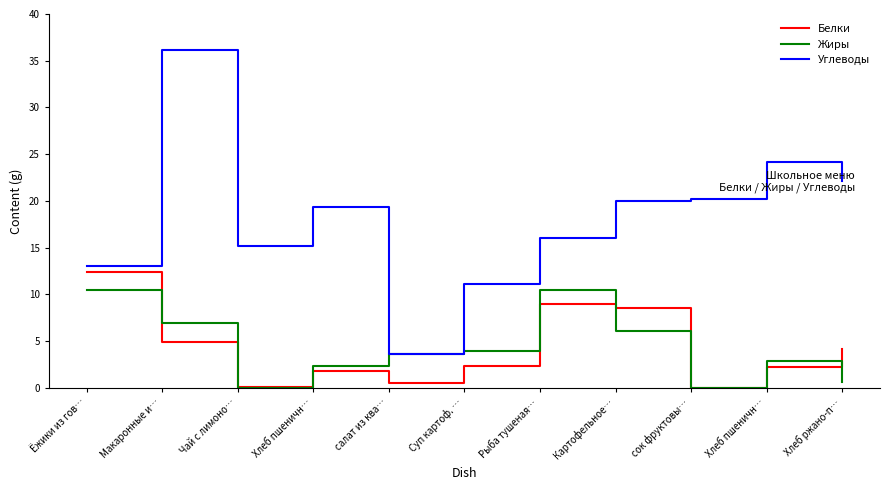

Does the chart have visible grid lines?

No